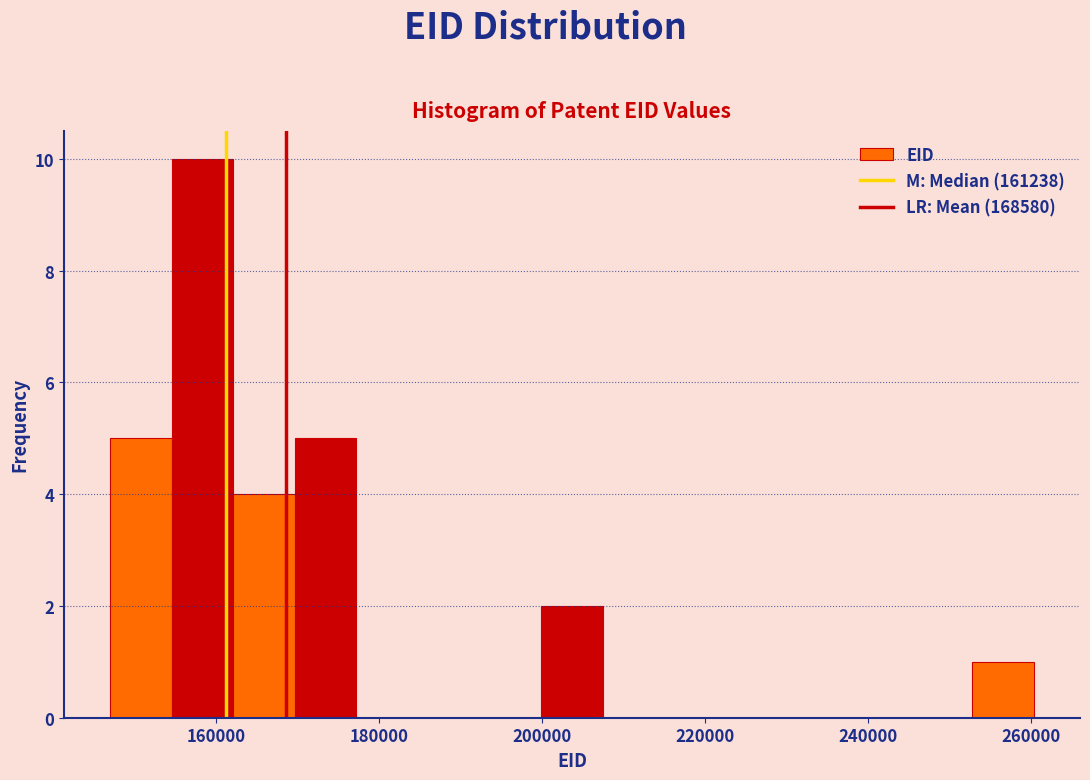

Read against the x-axis, roughly where is the centre of the tallest bar?

158000